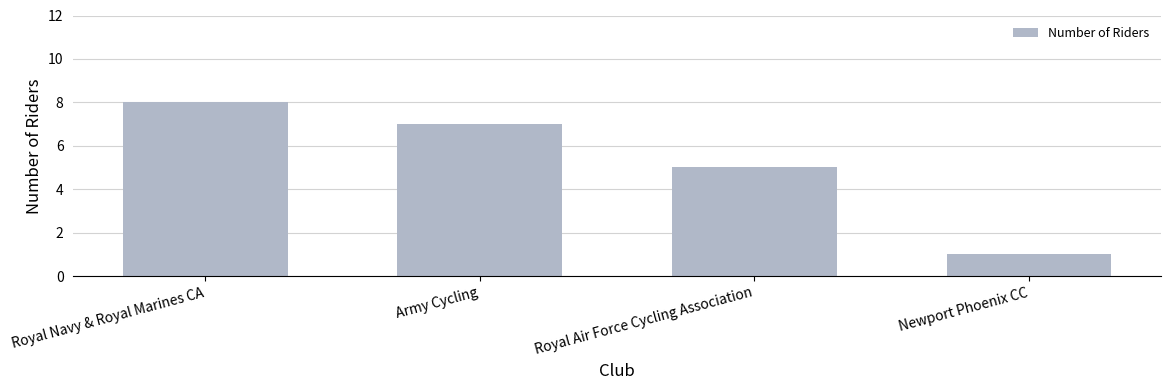

Does the chart contain stacked bars?

No